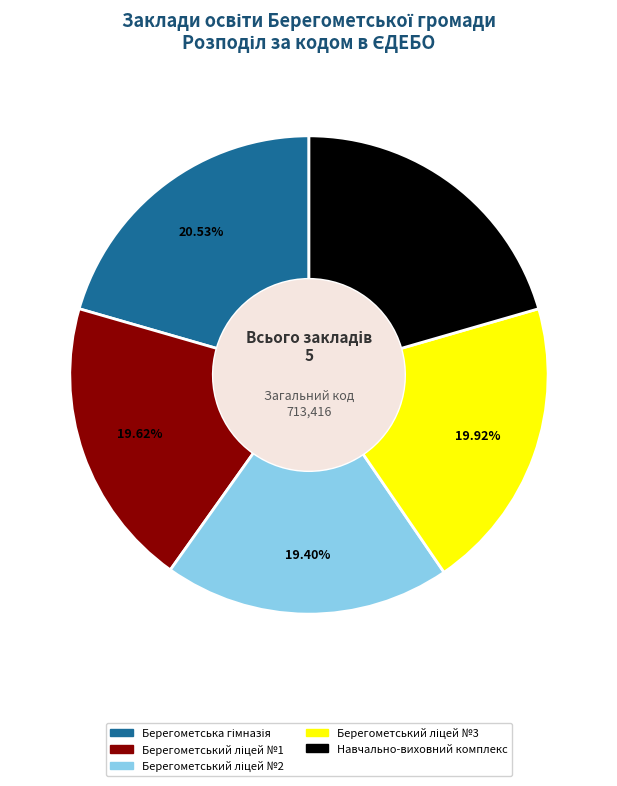

Is there a majority slice in this chart?

No